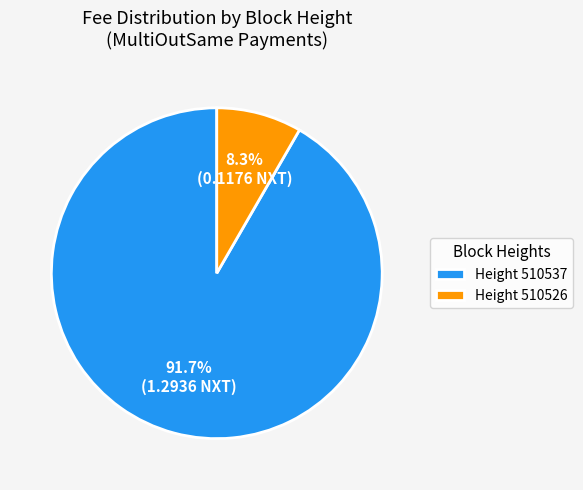

Which category accounts for the majority?

Height 510537